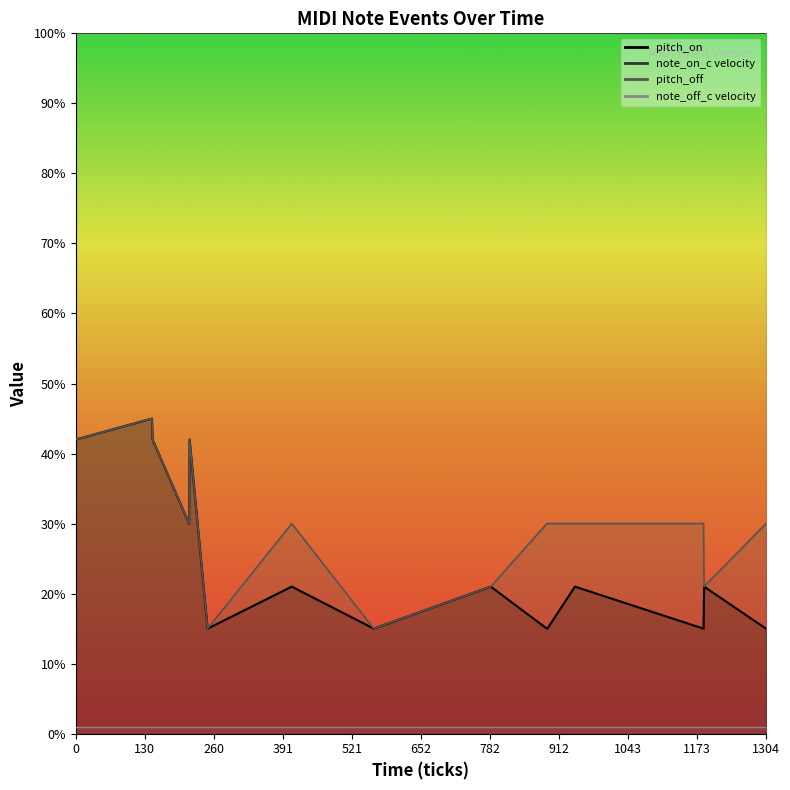

Which series has the largest total across all categories?

pitch_off